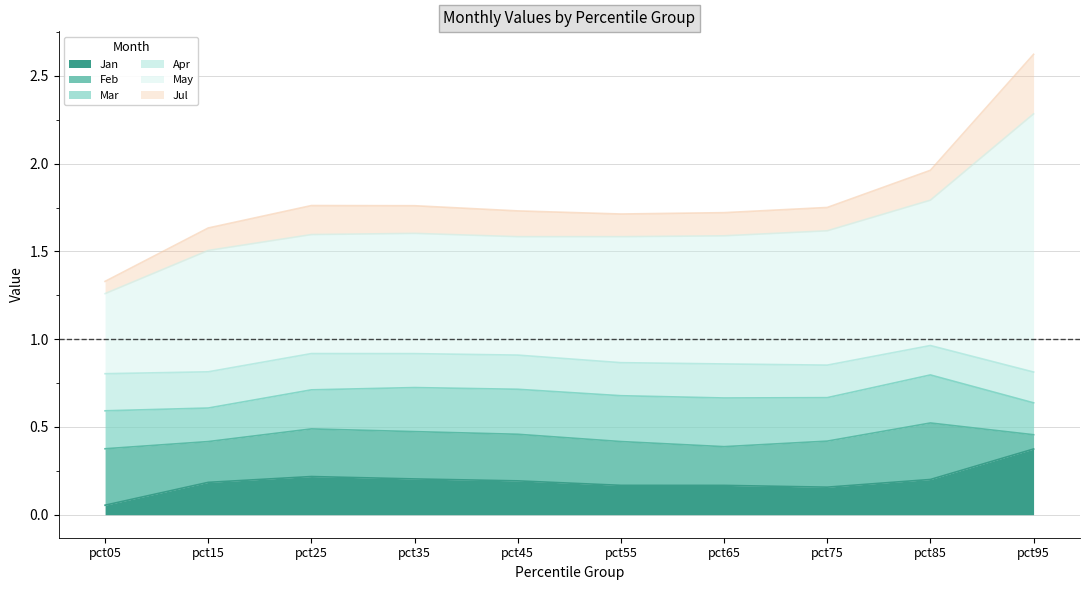

Between pct45 and pct95, which series saw the biggest shift?

May